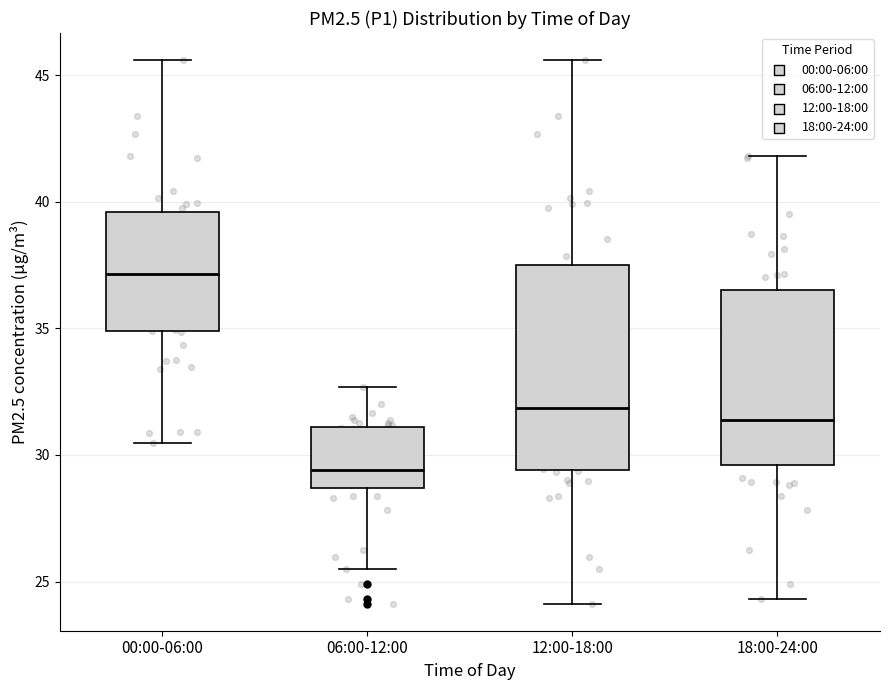

Reading left to right, transcribe this box plot: for each box, give where its median line is, the range the box spans, and where its two whiskers end, as read against the y-axis. The values are not printed on the chart, so give them approximately, as read against the axis.

00:00-06:00: median 37.0, box 35.0 to 39.5, whiskers 30.5 to 45.5
06:00-12:00: median 29.5, box 28.5 to 31.0, whiskers 25.5 to 32.5
12:00-18:00: median 32.0, box 29.5 to 37.5, whiskers 24.0 to 45.5
18:00-24:00: median 31.5, box 29.5 to 36.5, whiskers 24.5 to 42.0